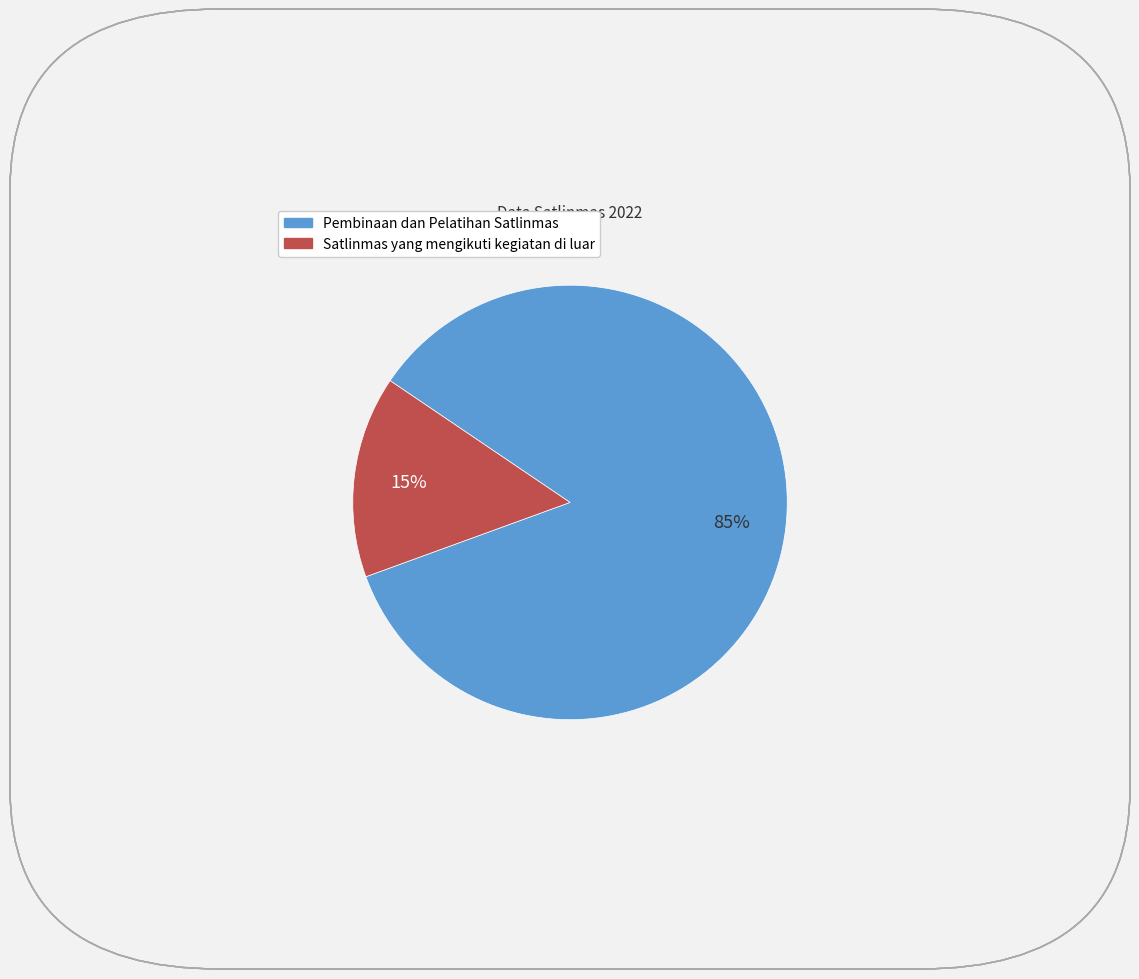

Do Pembinaan dan Pelatihan Satlinmas and Satlinmas yang mengikuti kegiatan di luar together represent more than half of the pie?

Yes